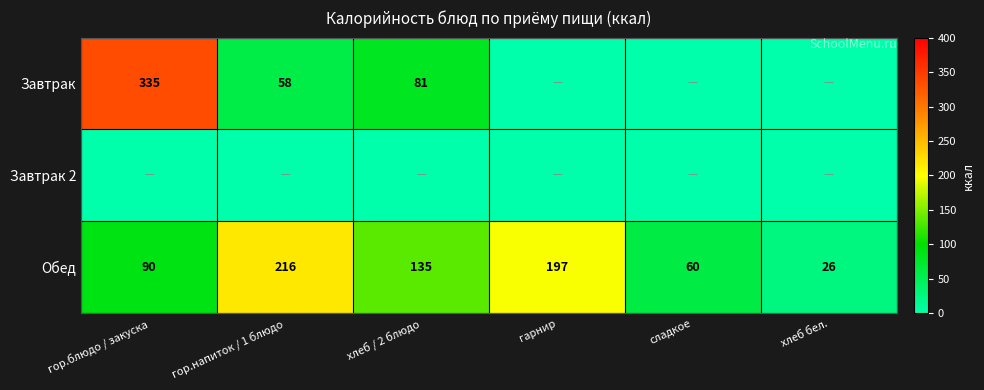

What is the difference between the highest and lowest values at гарнир?

197.0